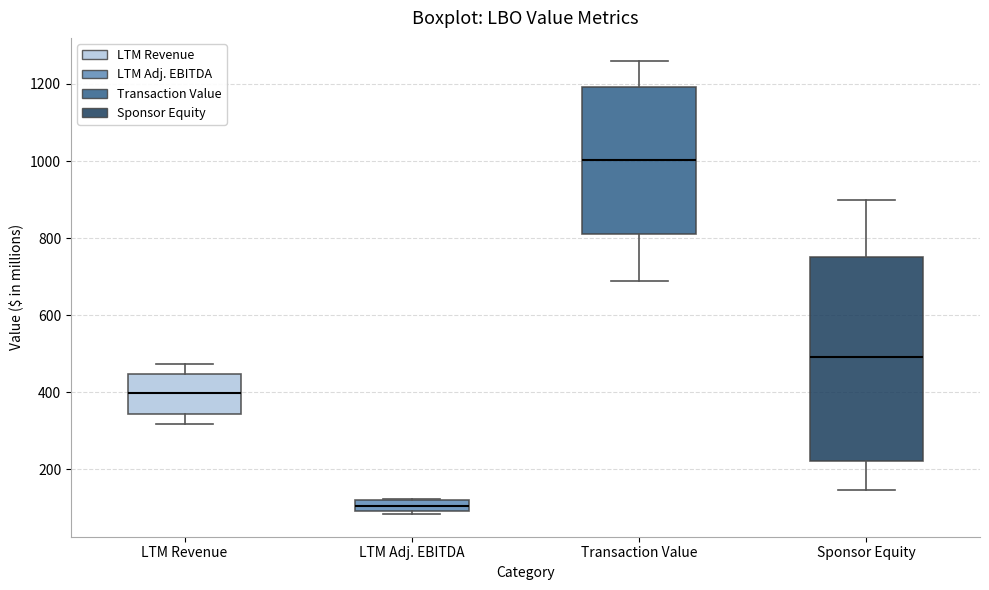

Which box's median line is the lowest?

LTM Adj. EBITDA